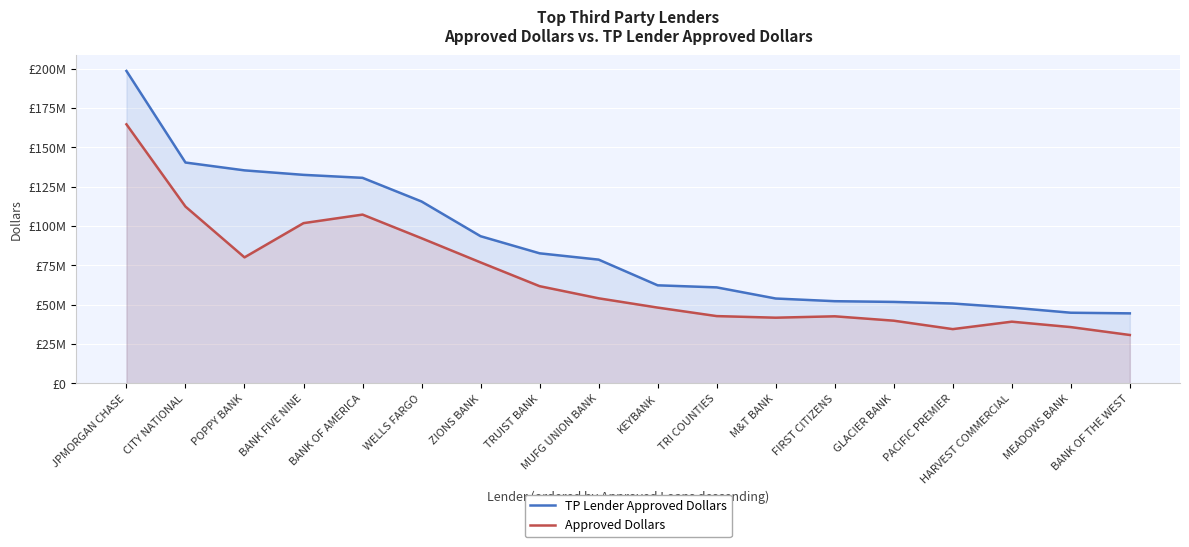

The value of Approved Dollars at KEYBANK is 48222000. True or false?

True